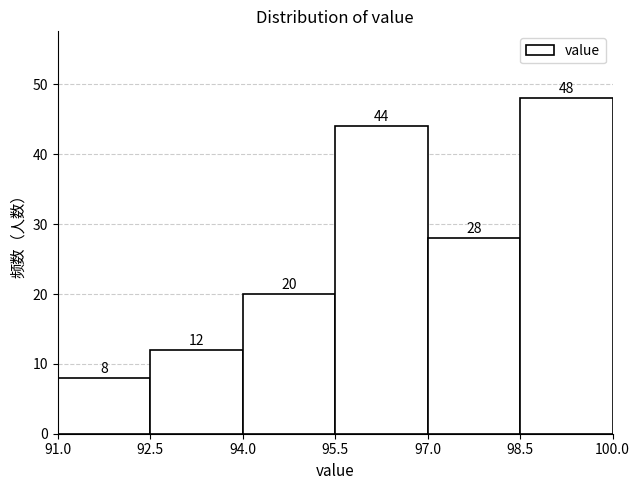

Which range on the x-axis has the tallest bar?

98.5 to 100.0